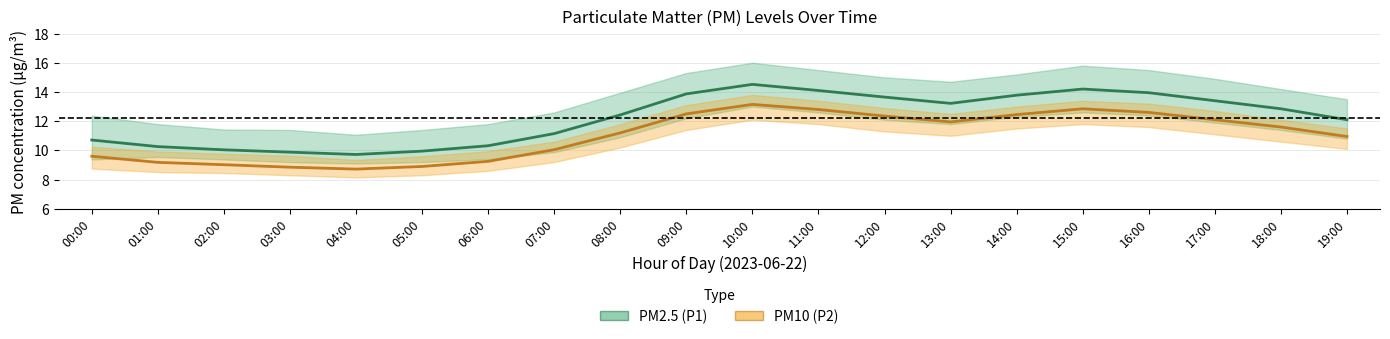

What value does the PM2.5 (P1) series have at 02:00?

10.0